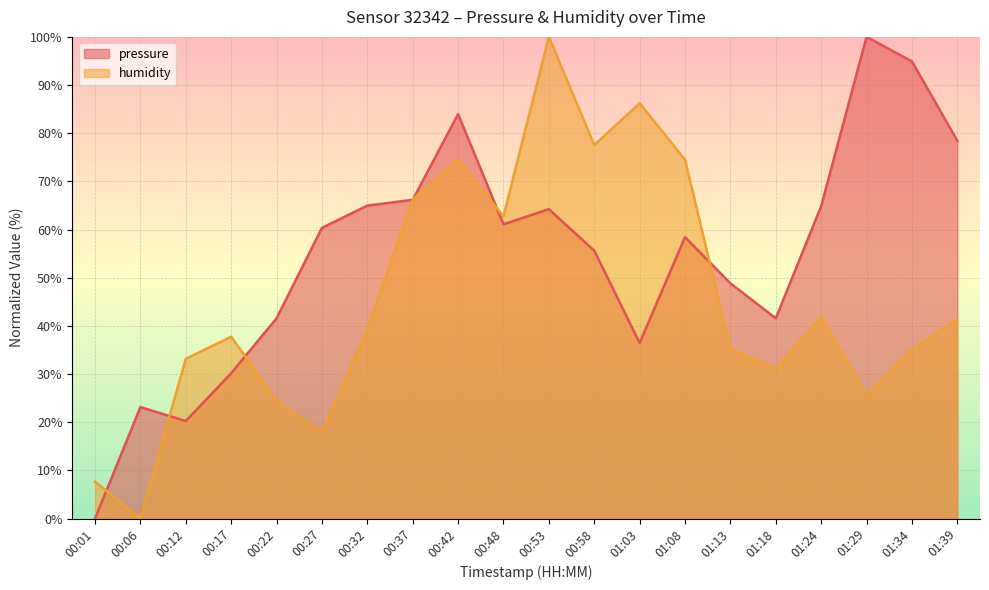

The value of pressure at 00:06 is 23.2. True or false?

True